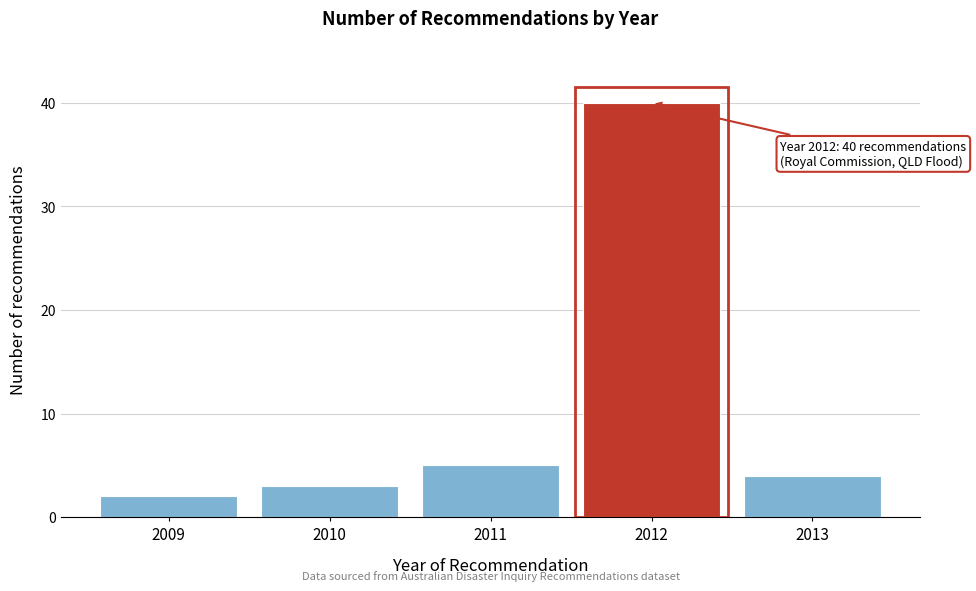

Reading left to right, transcribe all the data shown in this chart.

2	3	5	40	4